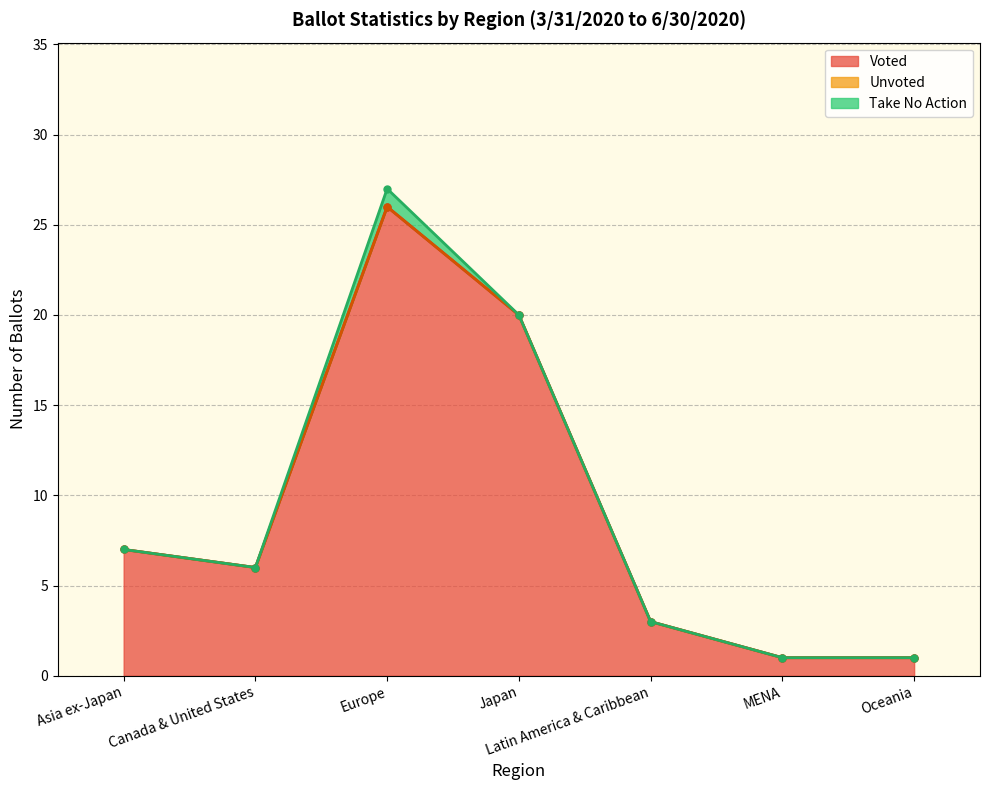

What is the difference between the highest and lowest values at Latin America & Caribbean?

3